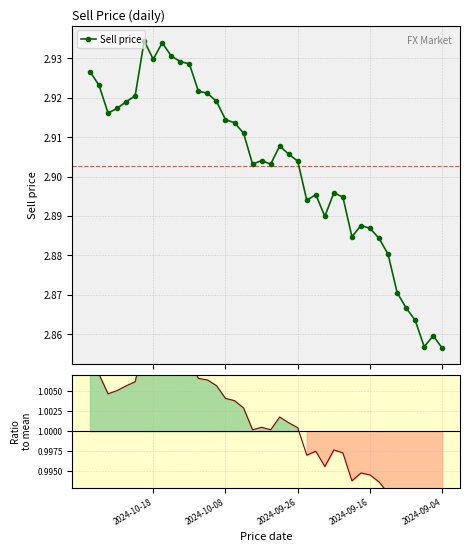

Count the Sell price values in the range 2 to 3.

40